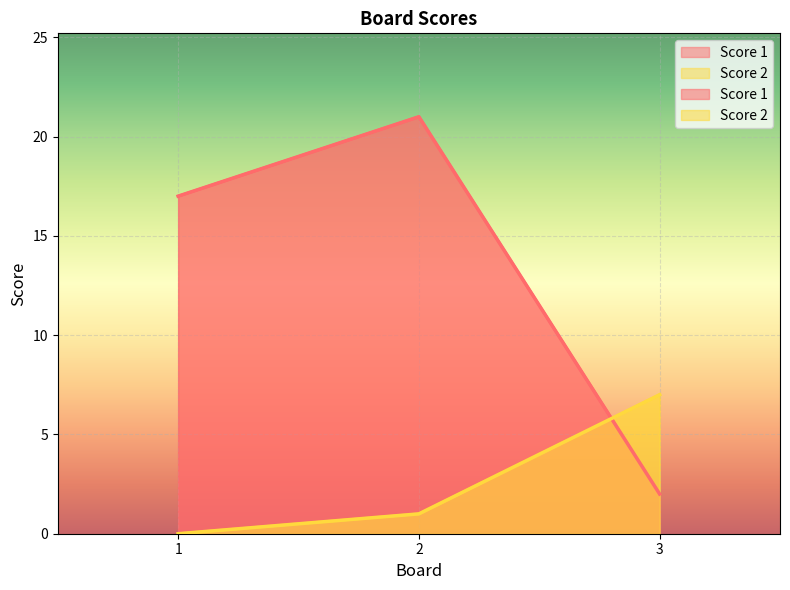

Where is Score 1 nearest to the value 11?

1